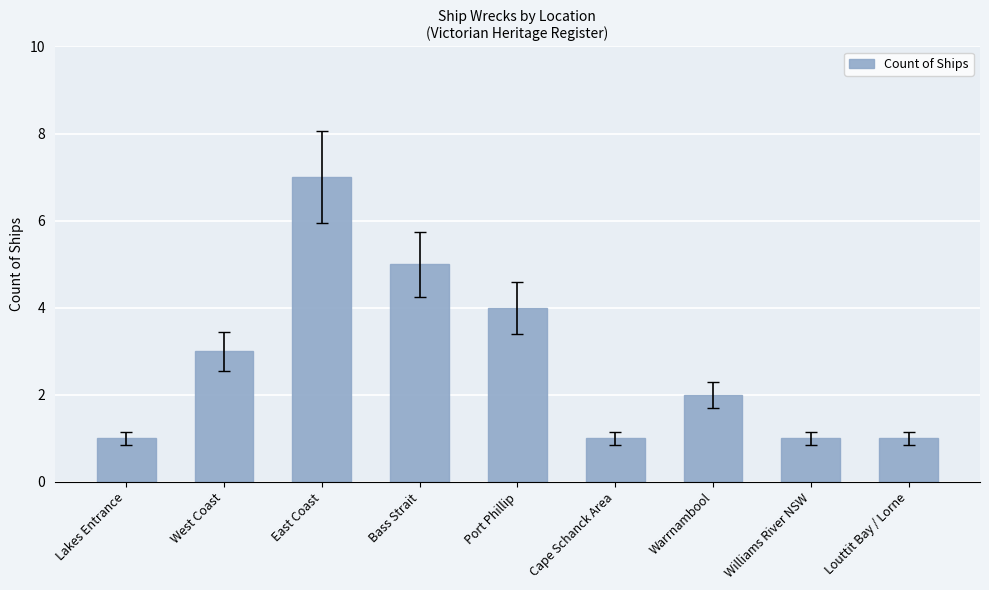

What is the sum of the values at Port Phillip and Louttit Bay / Lorne?

5